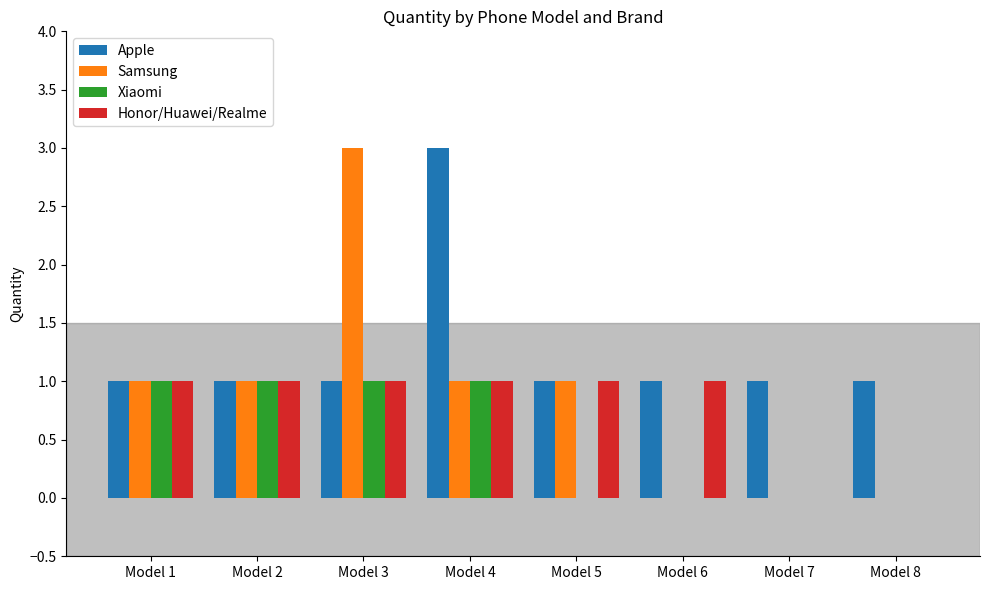

Is it true that Xiaomi equals 1 at Model 4?

True